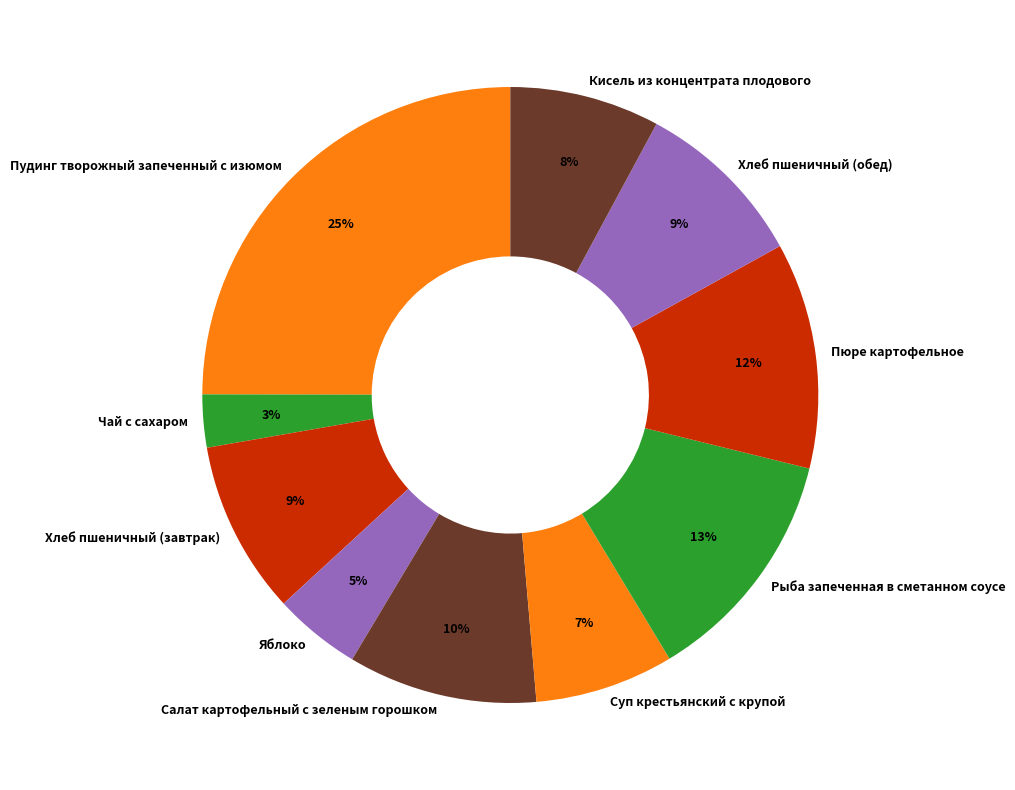

Does Пюре картофельное represent more than half of the total?

No